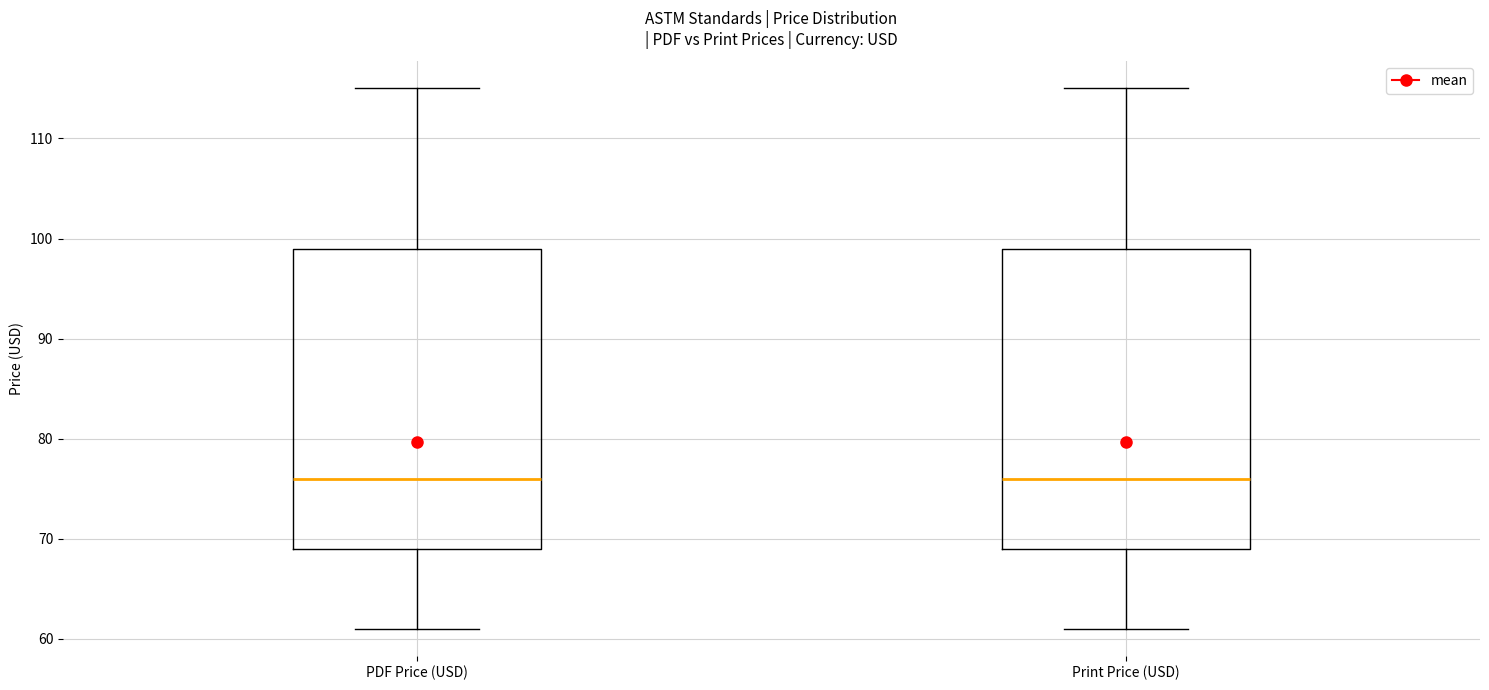

Reading left to right, read every box against the y-axis: the position of its median line, the range the box covers, and the ends of its whiskers. The values are not printed on the chart, so give them approximately, as read against the axis.

PDF Price (USD): median 76, box 69 to 99, whiskers 61 to 115
Print Price (USD): median 76, box 69 to 99, whiskers 61 to 115